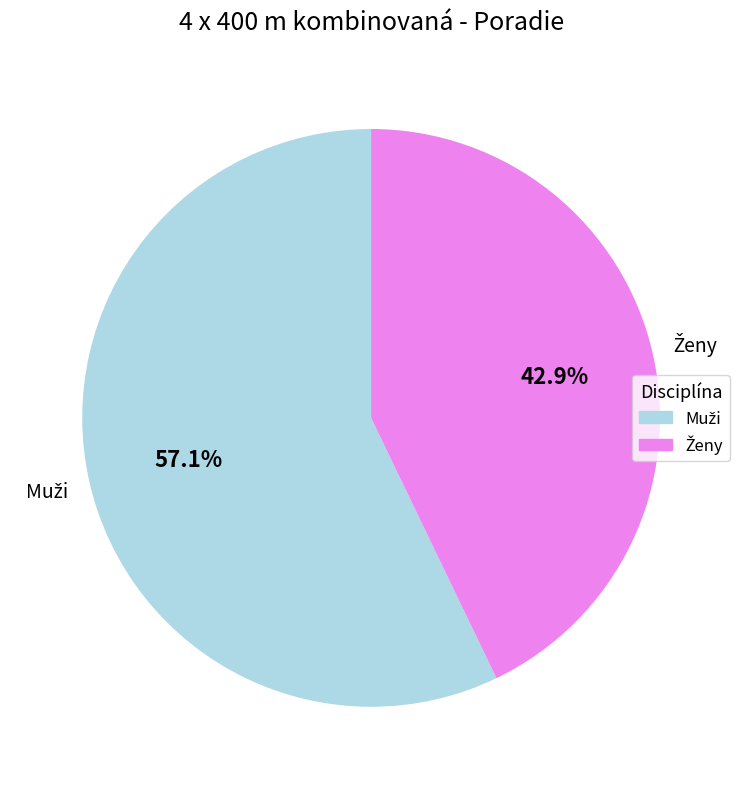

Is there any slice that represents more than half of the pie?

Yes